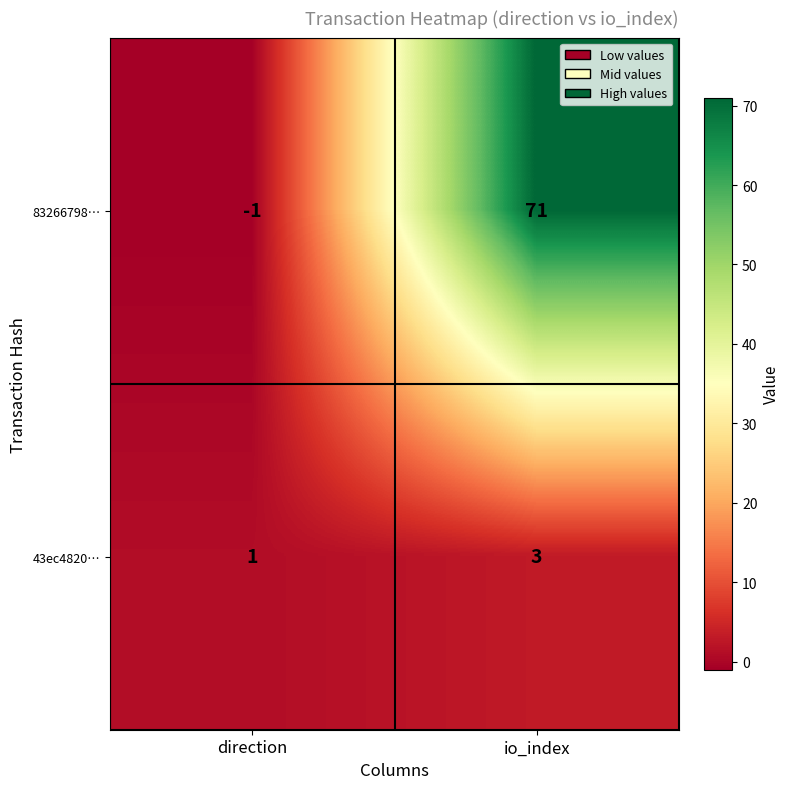

Rank the series by their maximum value, from highest to lowest.

83266798…, 43ec4820…